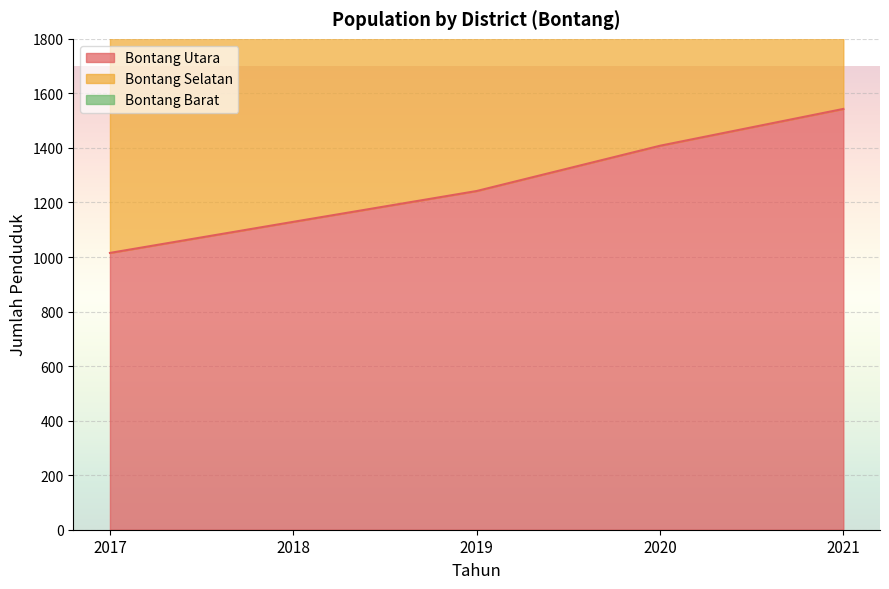

Reading right to left, list all the values displayed in this chart.

Bontang Utara: 1543	1408	1242	1129	1015
Bontang Selatan: 2964	2662	2353	2158	1968
Bontang Barat: 3388	3045	2690	2463	2241